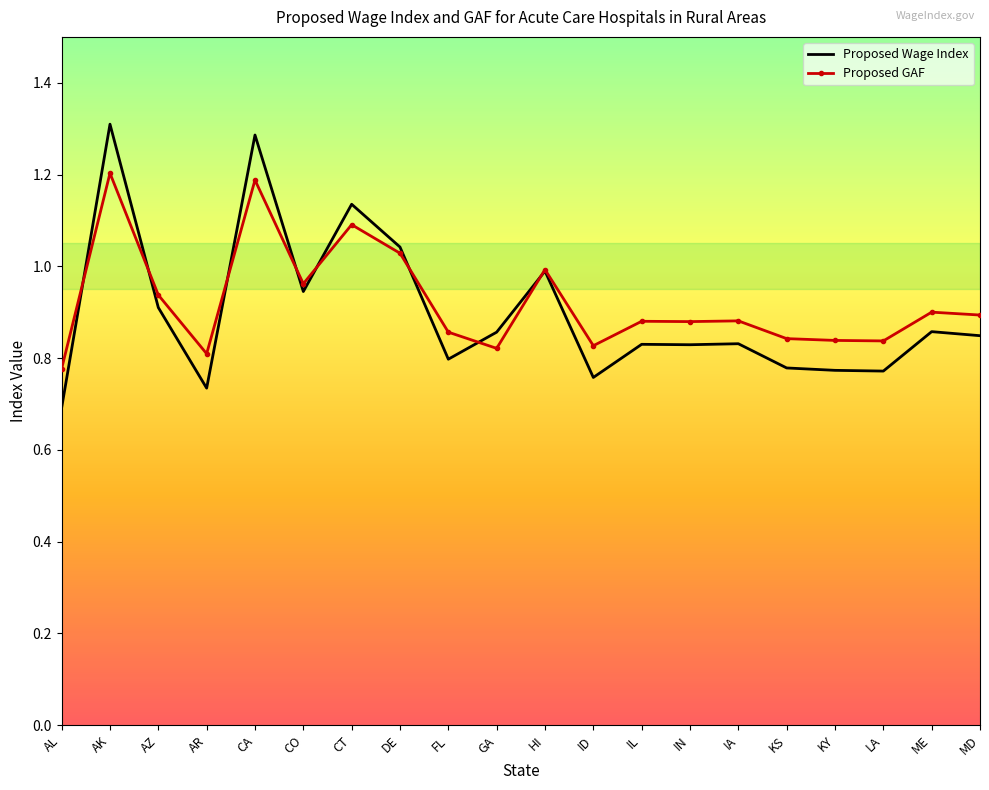

What is the maximum value shown in the chart?

1.3